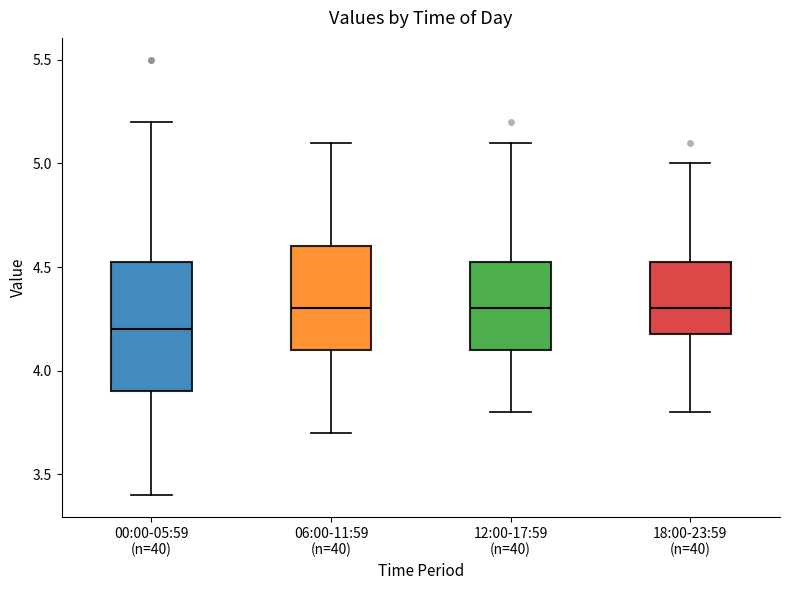

Where does the lower whisker of the box for 00:00-05:59 (n=40) end on the y-axis? The values are not printed on the chart, so give them approximately, as read against the axis.

3.40